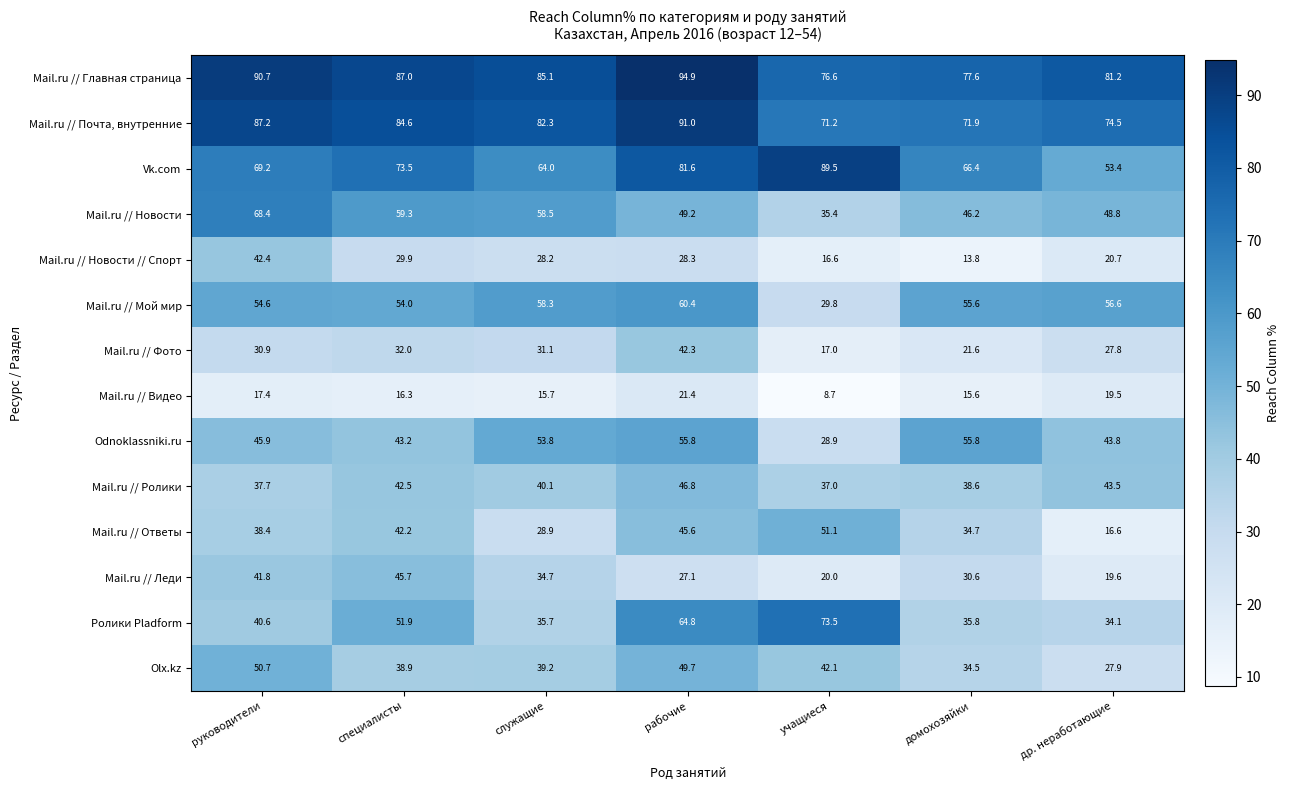

At which label does Mail.ru // Новости // Спорт reach its peak?

руководители